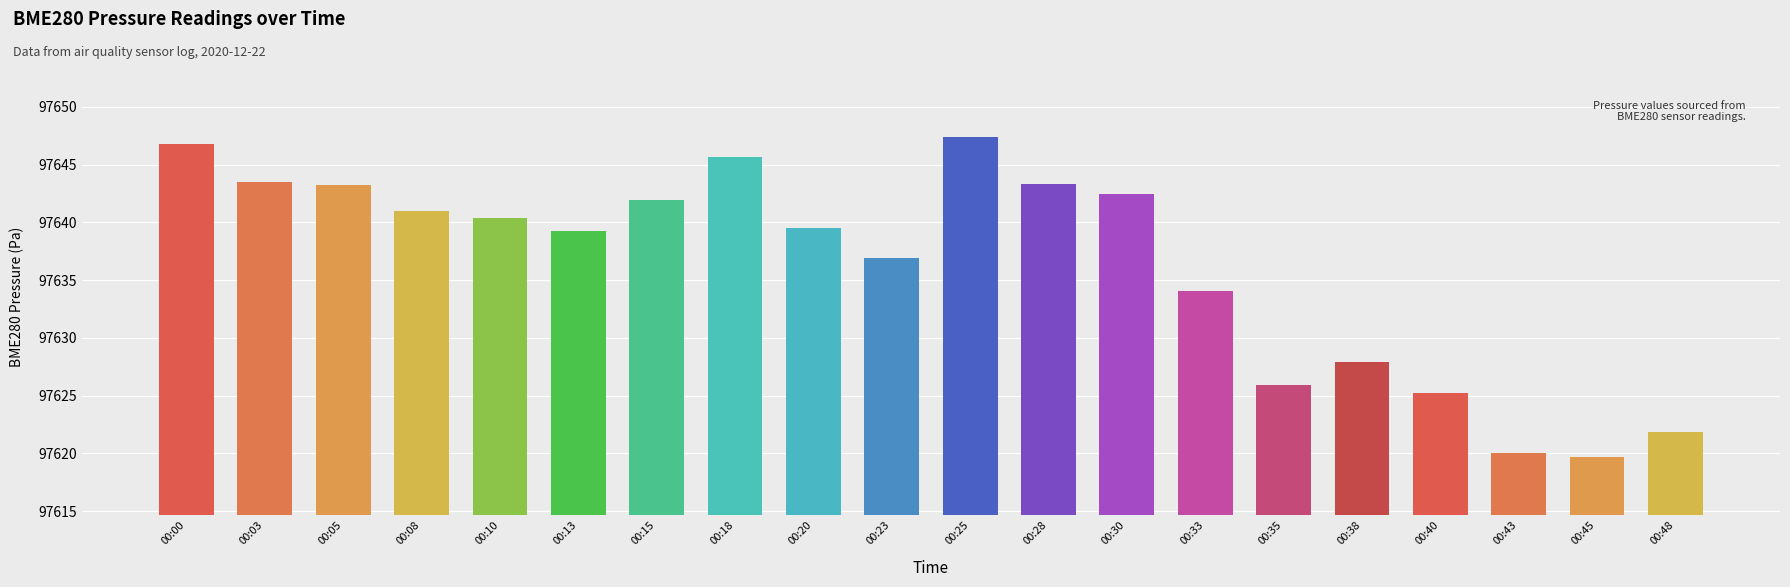

At which label does the data first exceed 97640?

00:00